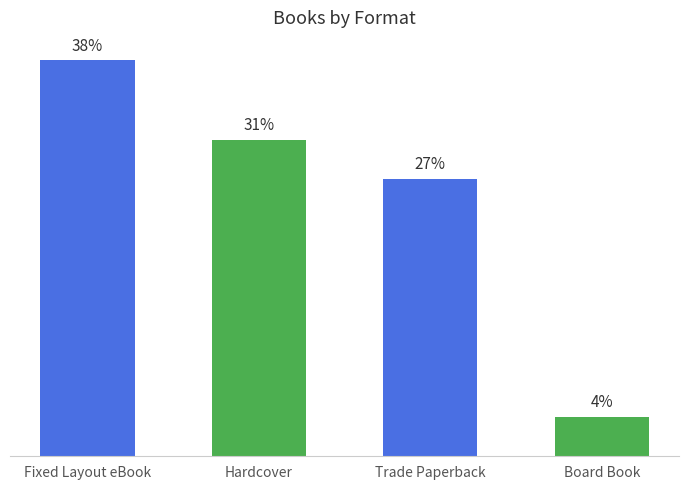

Are the bars horizontal?

No